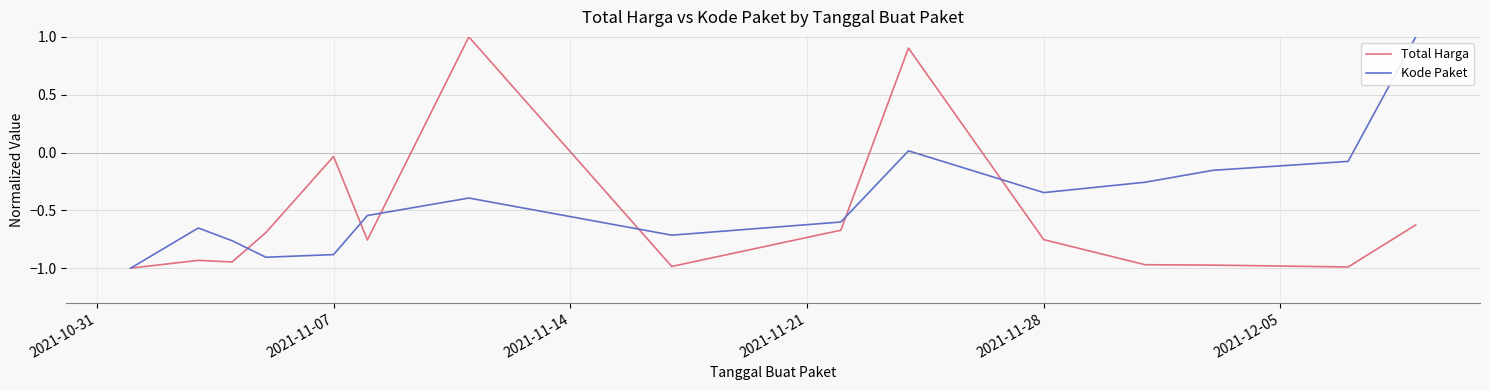

Does the chart have visible grid lines?

Yes